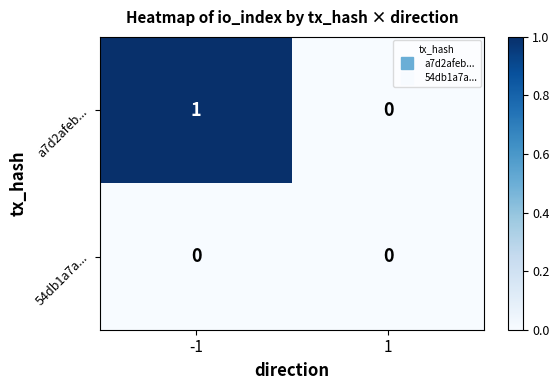

Rank the series by their maximum value, from lowest to highest.

54db1a7a..., a7d2afeb...